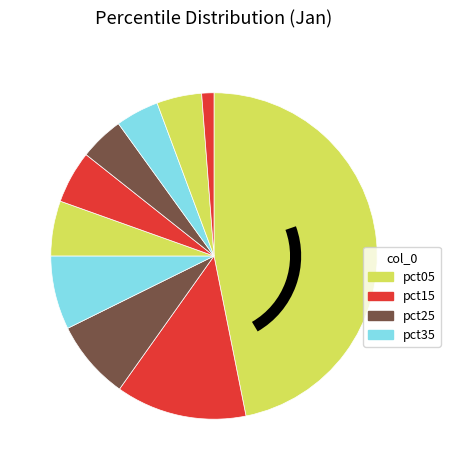

To the nearest percent, what is the difference between the largest and smallest slice percentages?

46%